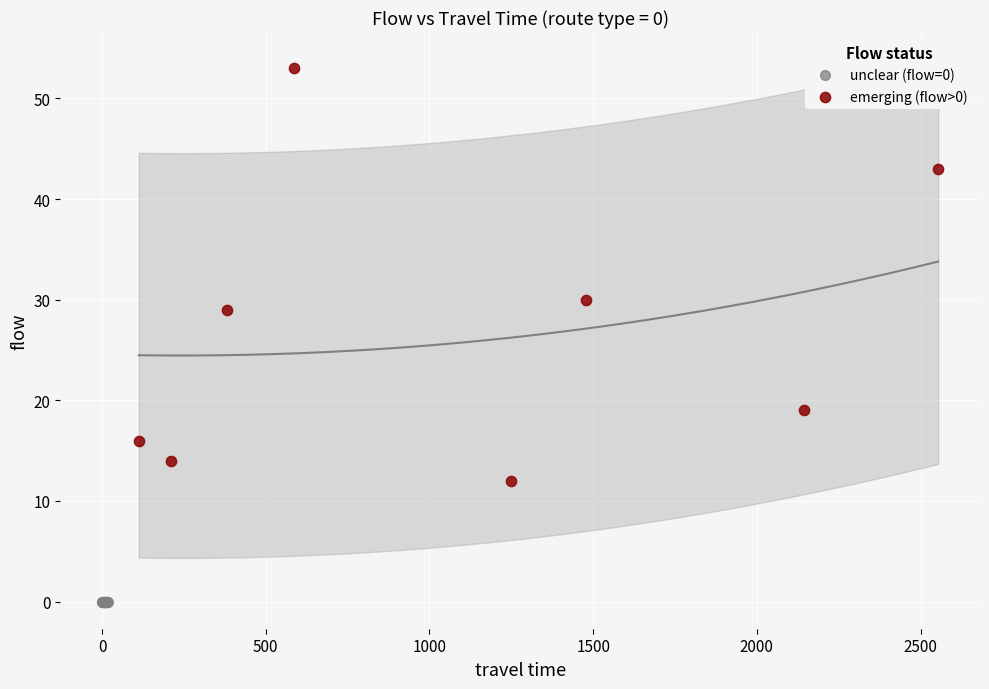

Which series reaches the minimum Y coordinate?

unclear (flow=0)